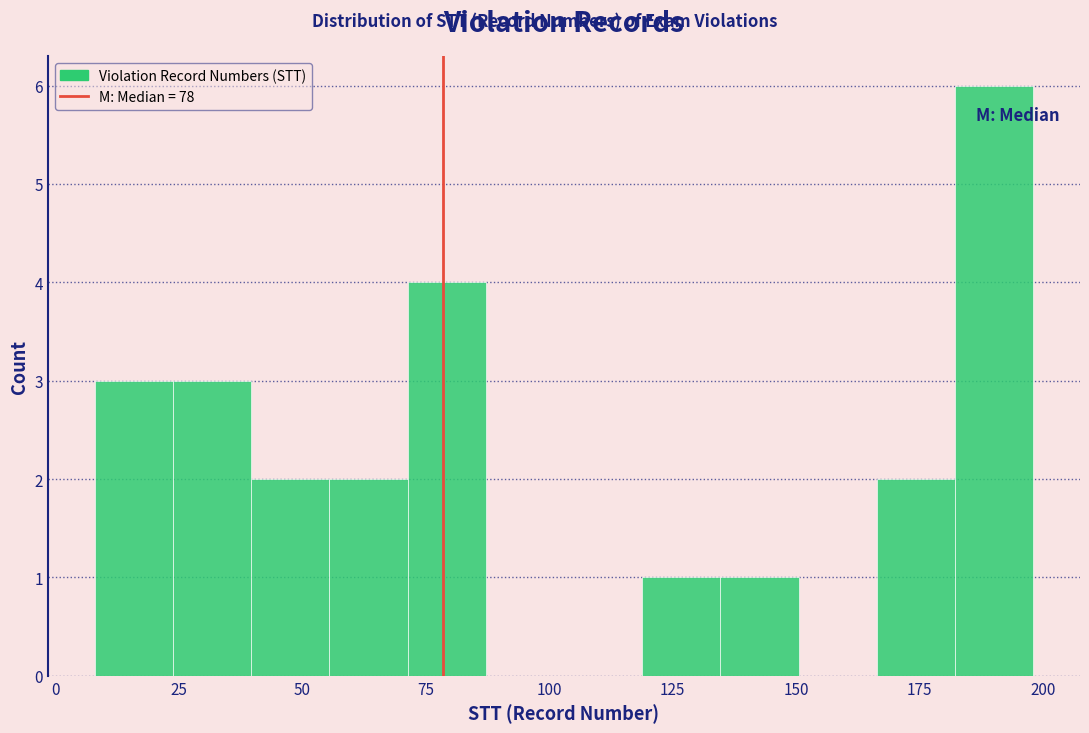

Around what value on the x-axis is the tallest bar? Give the approximate position of its centre, as read against the axis.

190